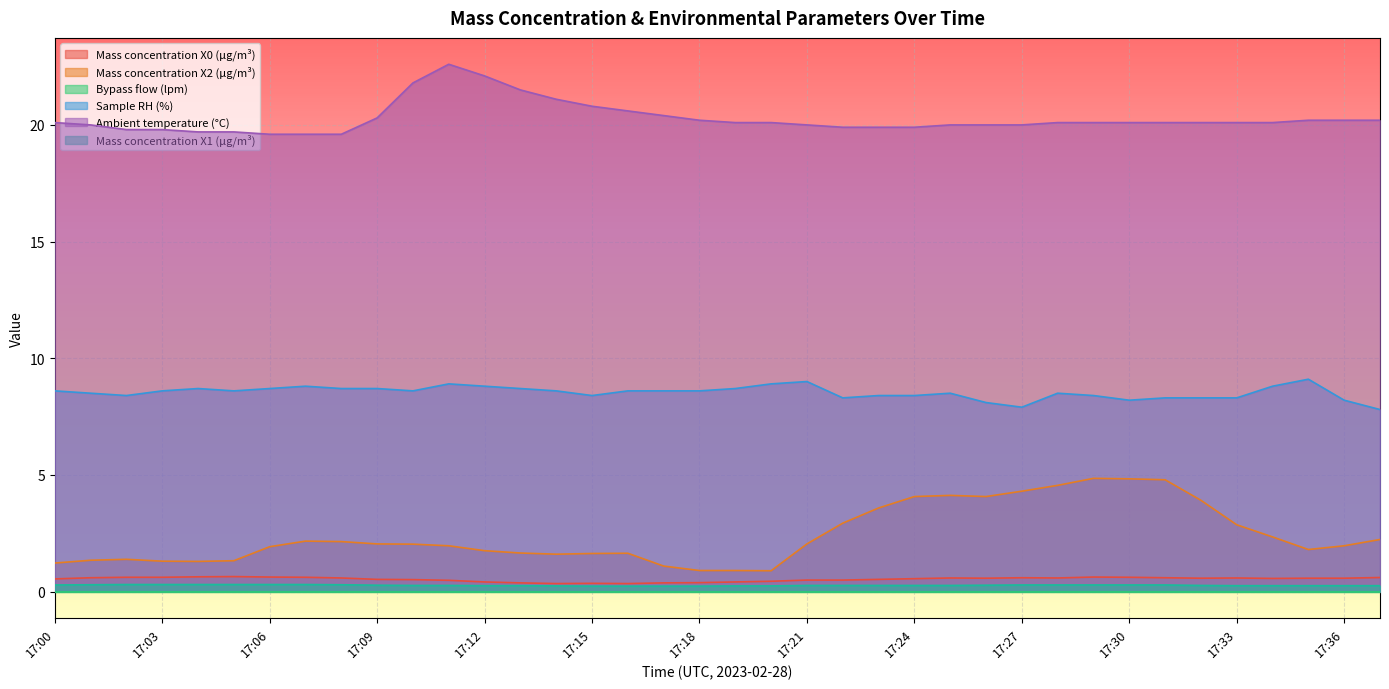

What is the highest value of the Mass concentration X0 (μg/m³) series?

0.6